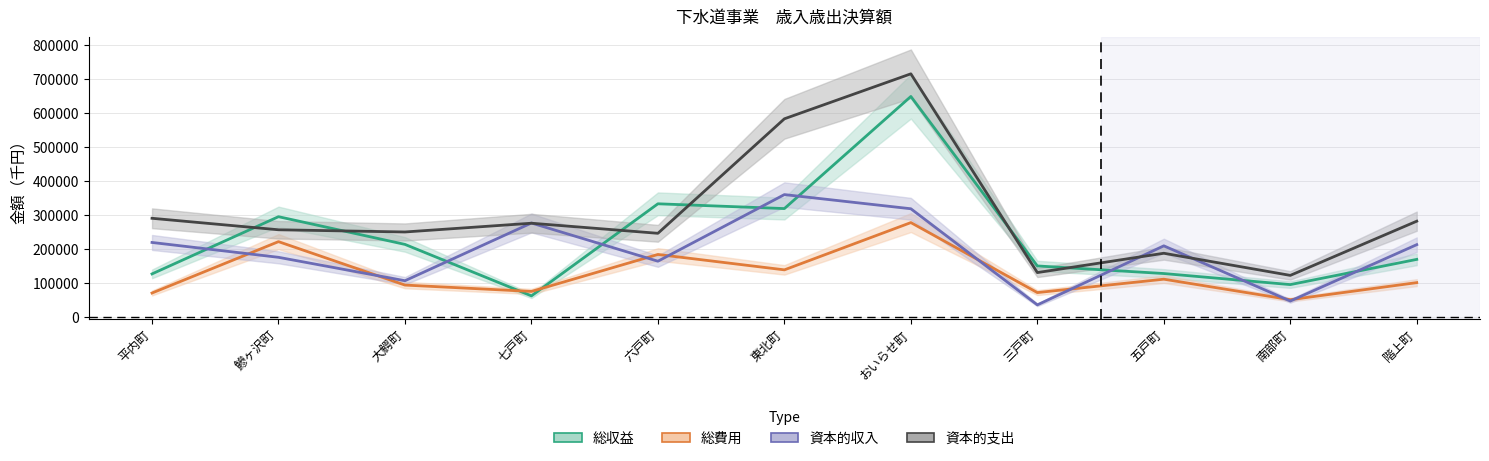

Reading right to left, what are all the values shown in this chart?

総収益: 170181	96109	128608	150929	648857	319456	333526	62951	214185	295626	127515
総費用: 101904	51773	111971	72623	278288	139412	184680	76021	94719	222309	71336
資本的収入: 213460	47800	209981	36516	318935	360544	164812	277063	107492	176264	219909
資本的支出: 282409	123176	188189	131406	715397	583238	246808	276423	250704	257176	290943